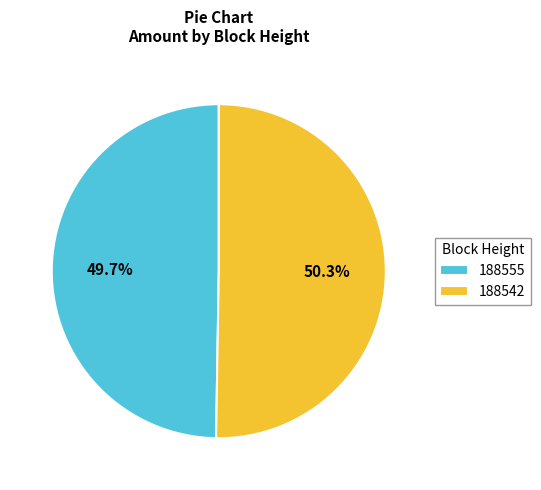

Between 188542 and 188555, which is larger?

188542